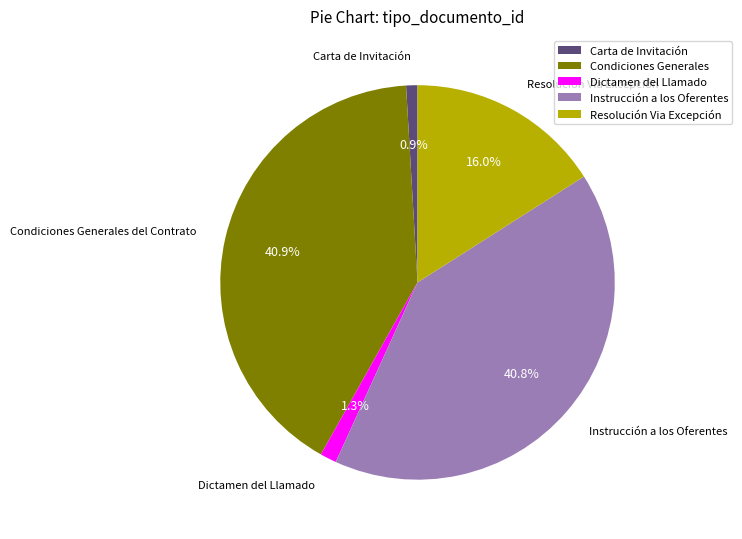

Does any single category account for the majority?

No